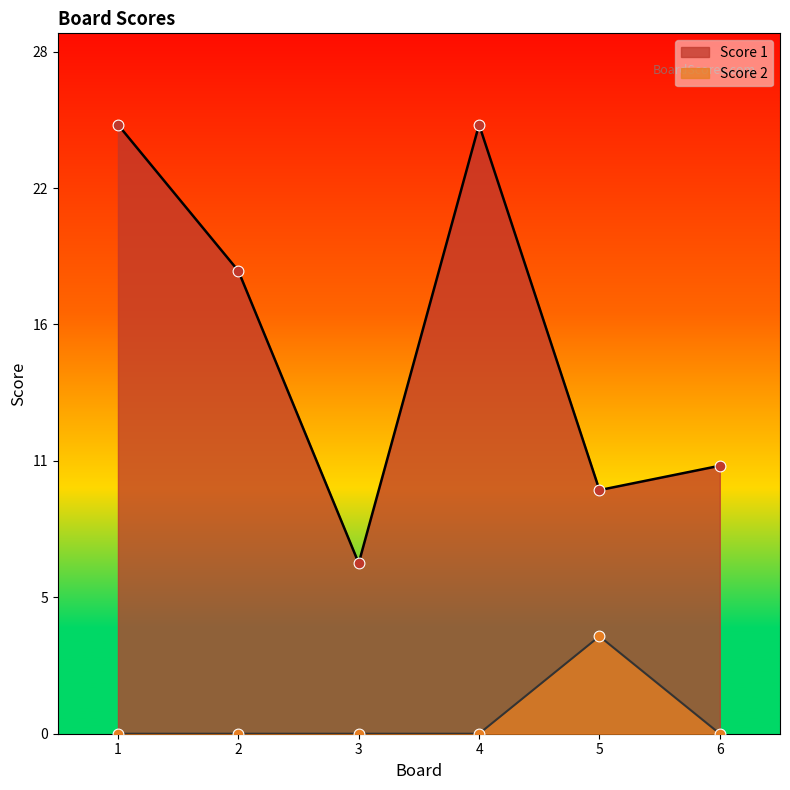

What is the total value across all series at 5?

14